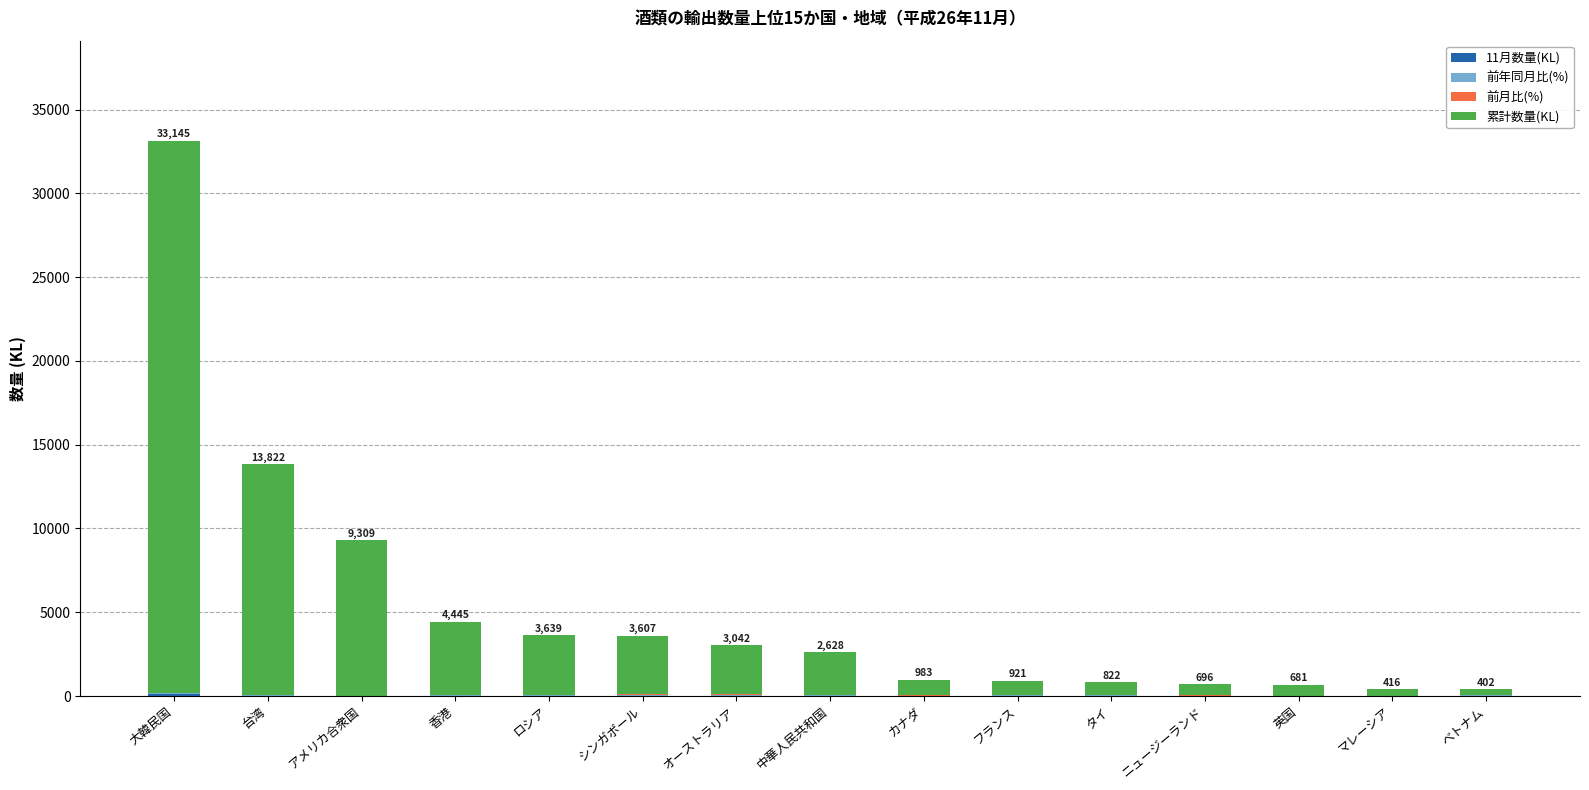

At which category is the sum across all series the highest?

大韓民国